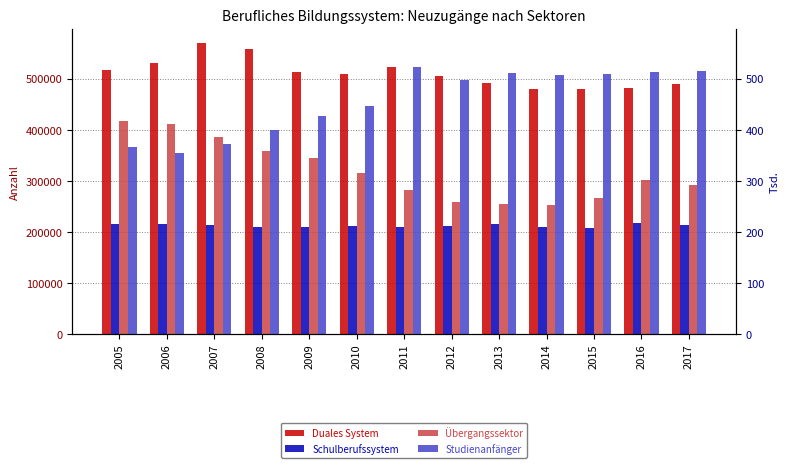

What is the difference between the second highest and second lowest values in the Schulberufssystem series?

6349